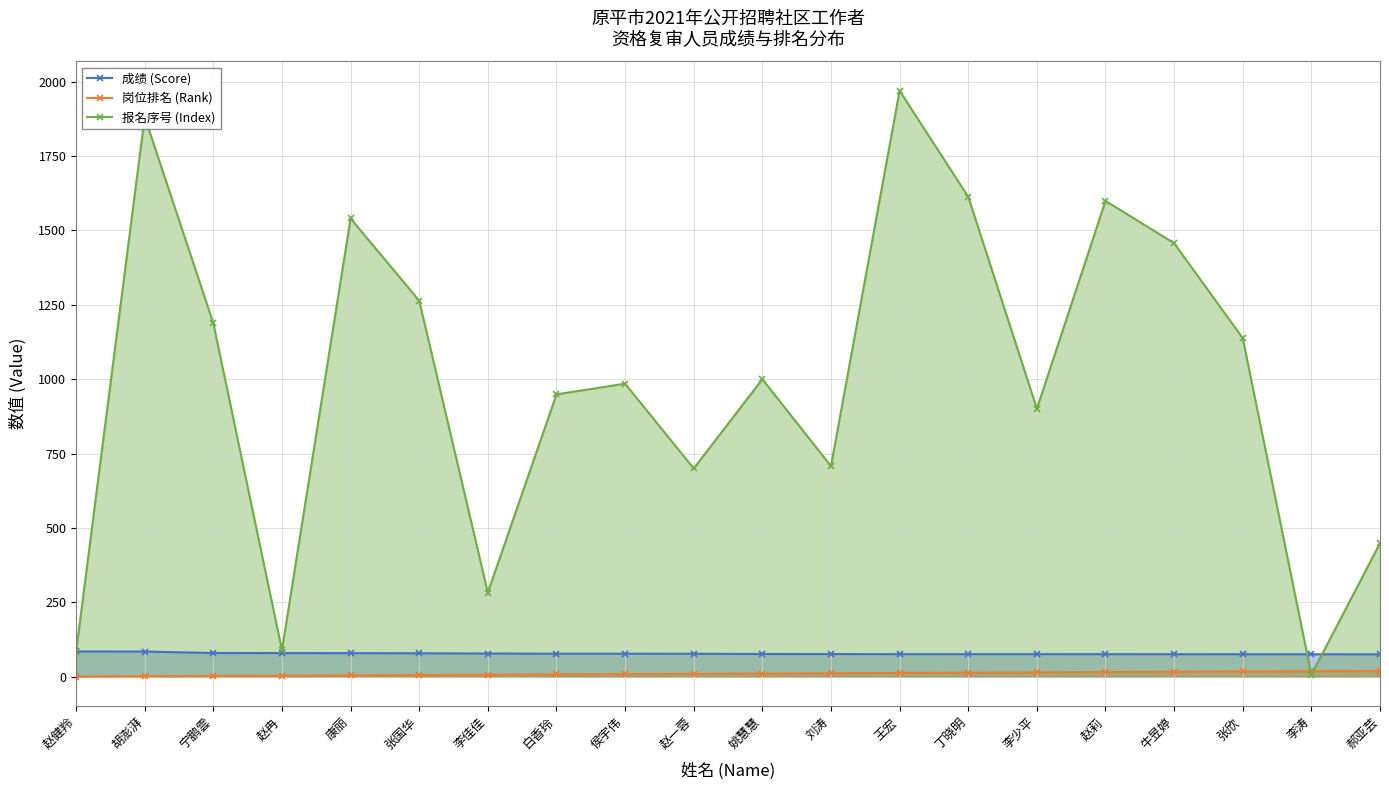

How many data points in 岗位排名 (Rank) are above 11?

9